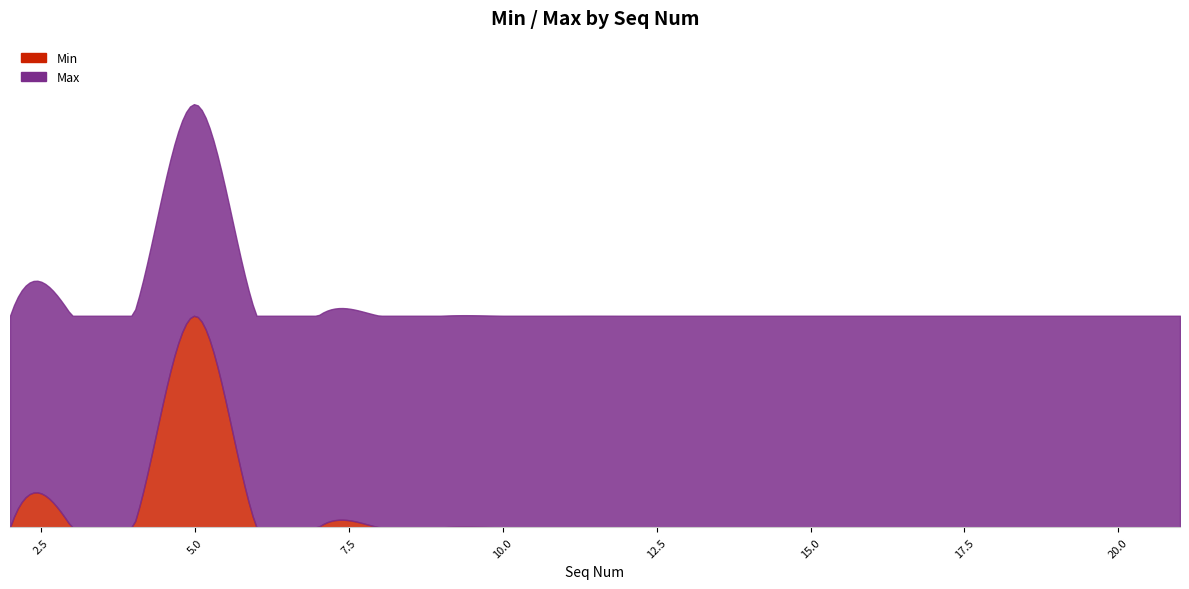

True or false: Max and Min intersect in this chart.

False